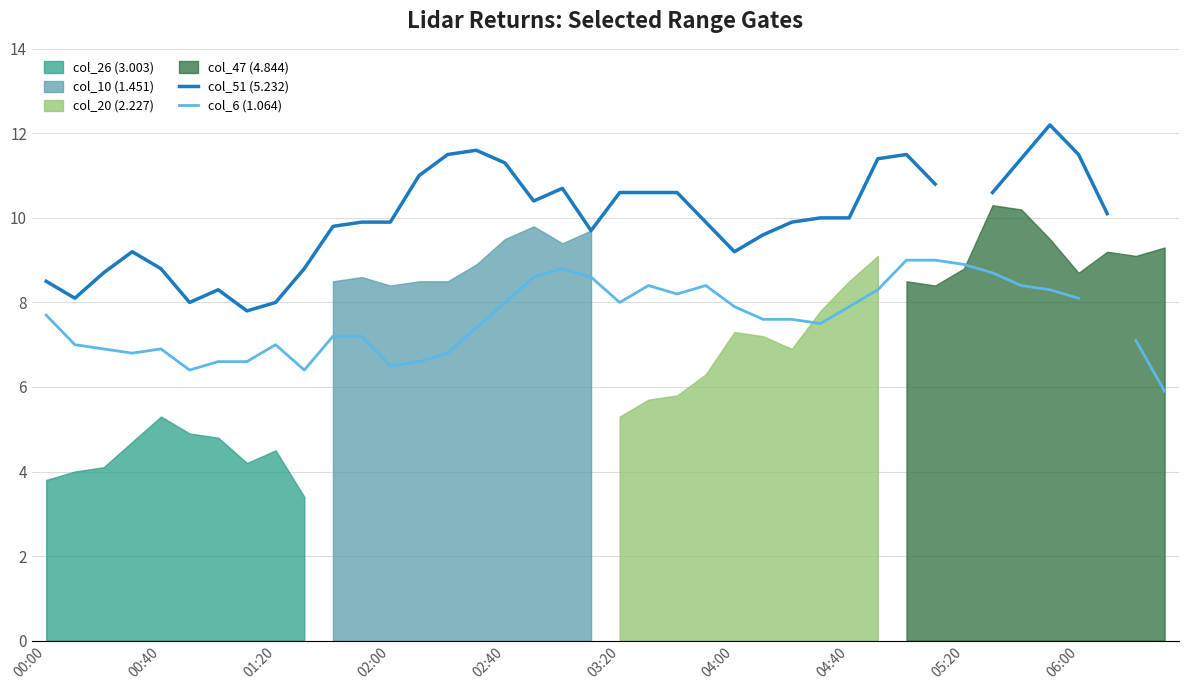

What is the spread (max minus min) of values at 04:40?

2.1